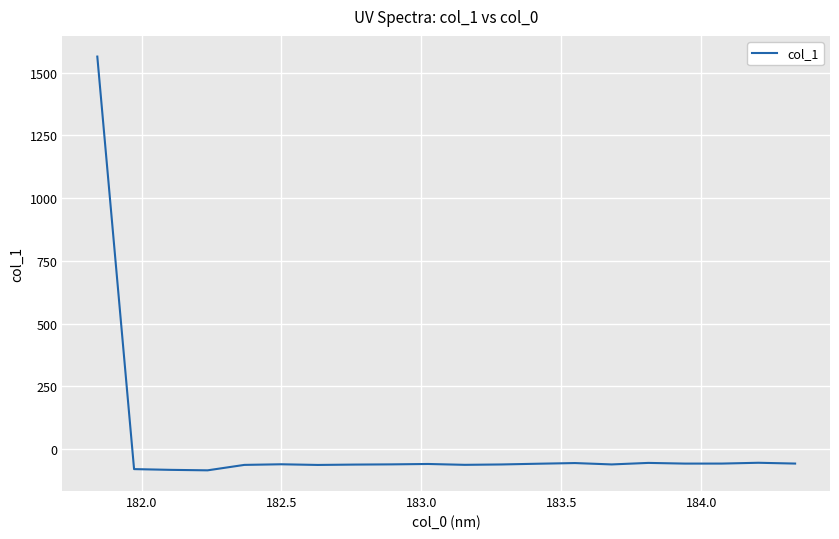

What is the difference between the maximum and minimum values?

1648.3